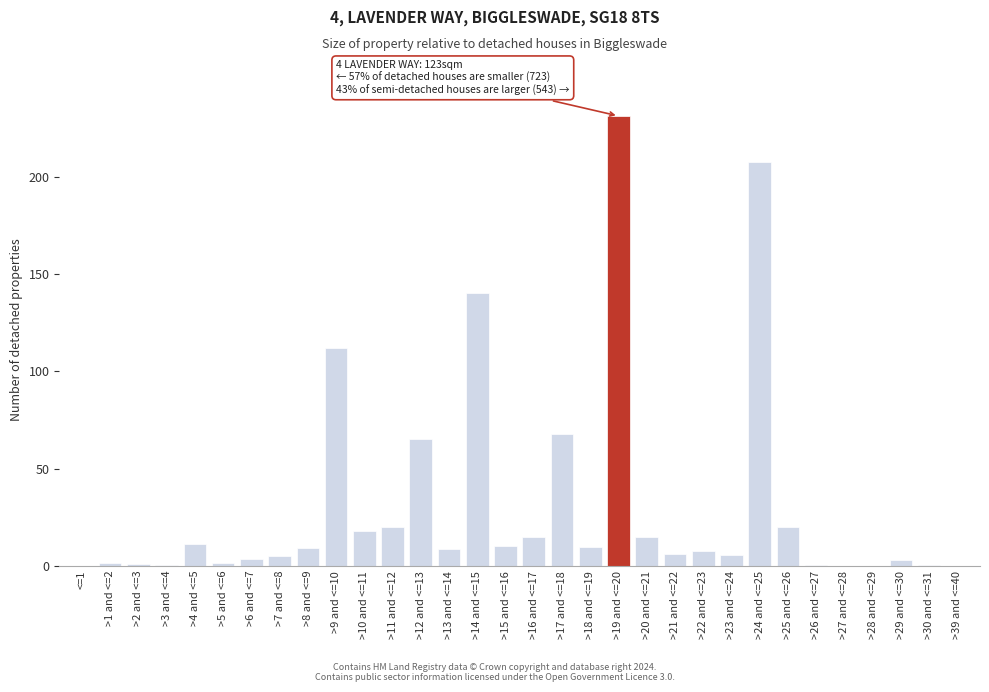

Between >25 and <=26 and >24 and <=25, which is larger?

>24 and <=25